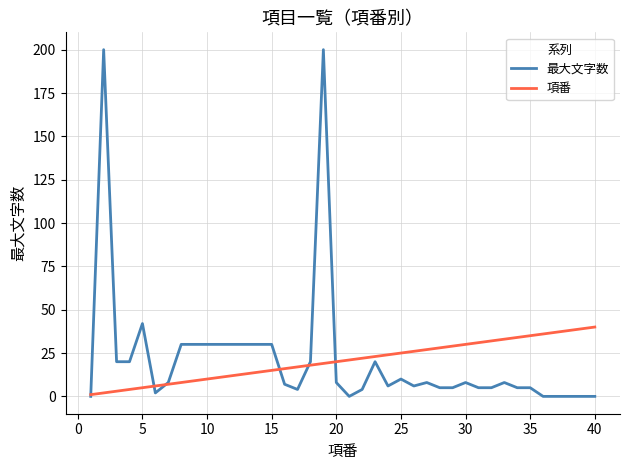

What are all the series names shown in the legend?

最大文字数, 項番